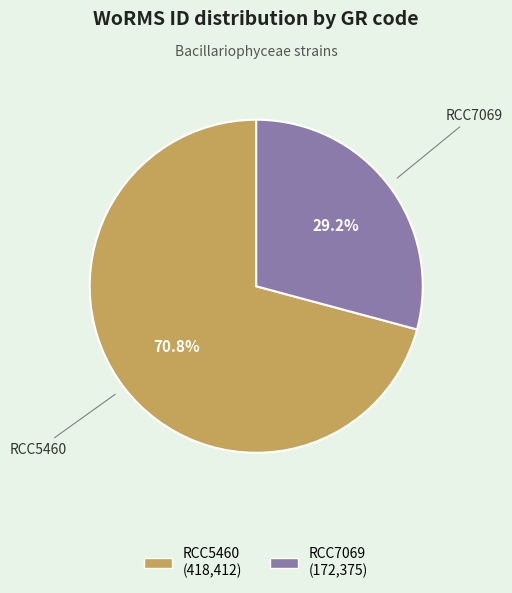

Rank the categories by value from lowest to highest.

RCC7069, RCC5460